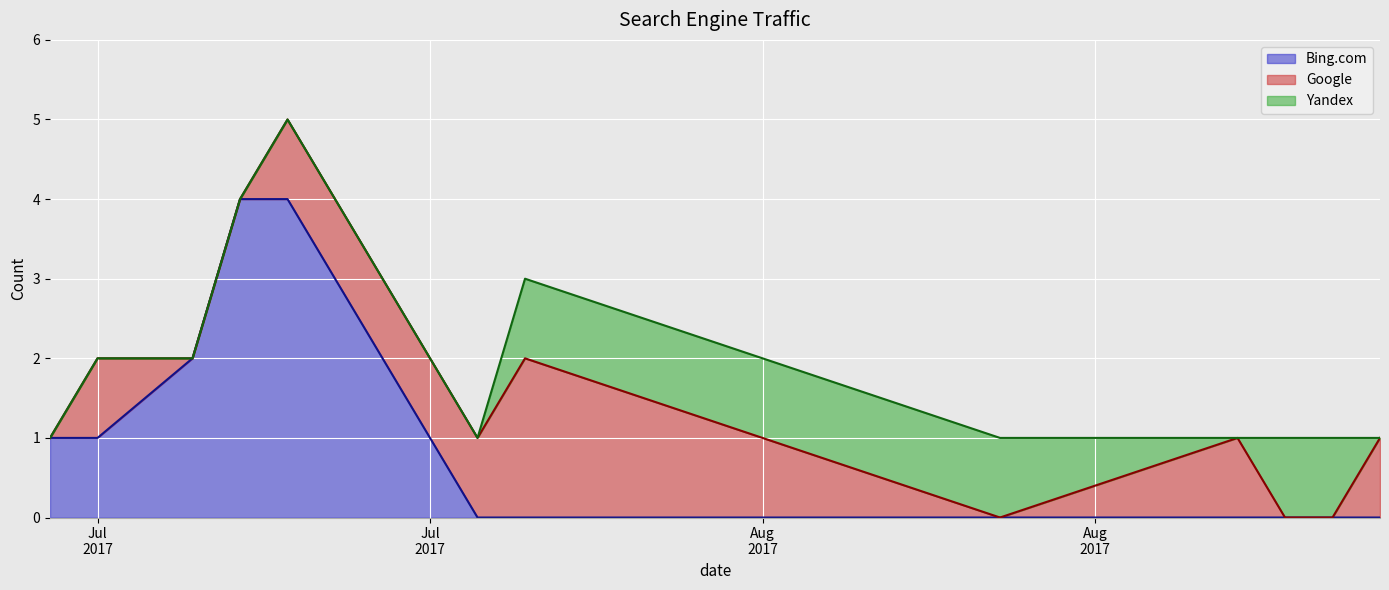

At which label is Yandex closest to 0?

2017-07-17